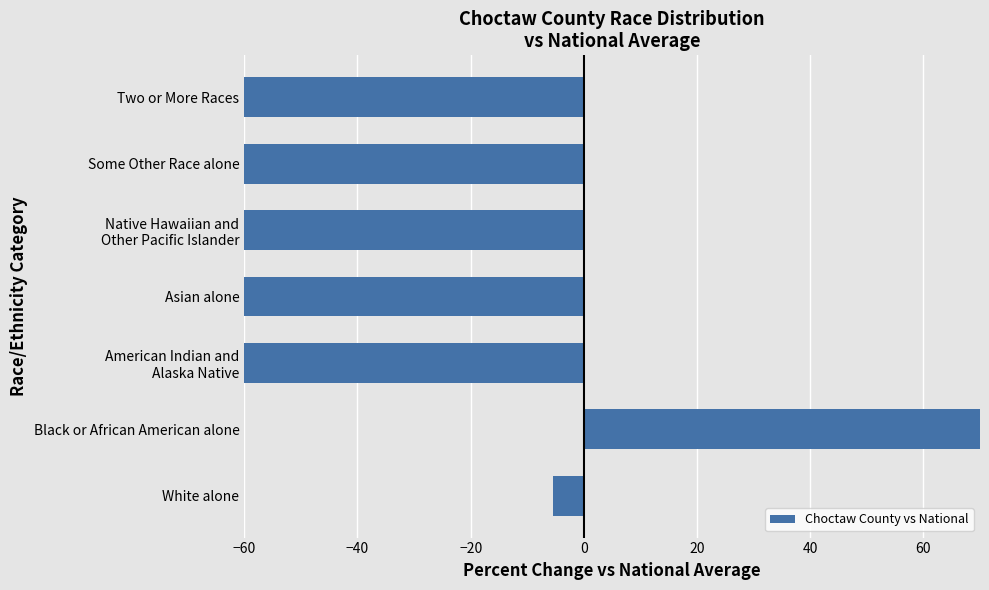

What is the maximum value shown in the chart?

138.8